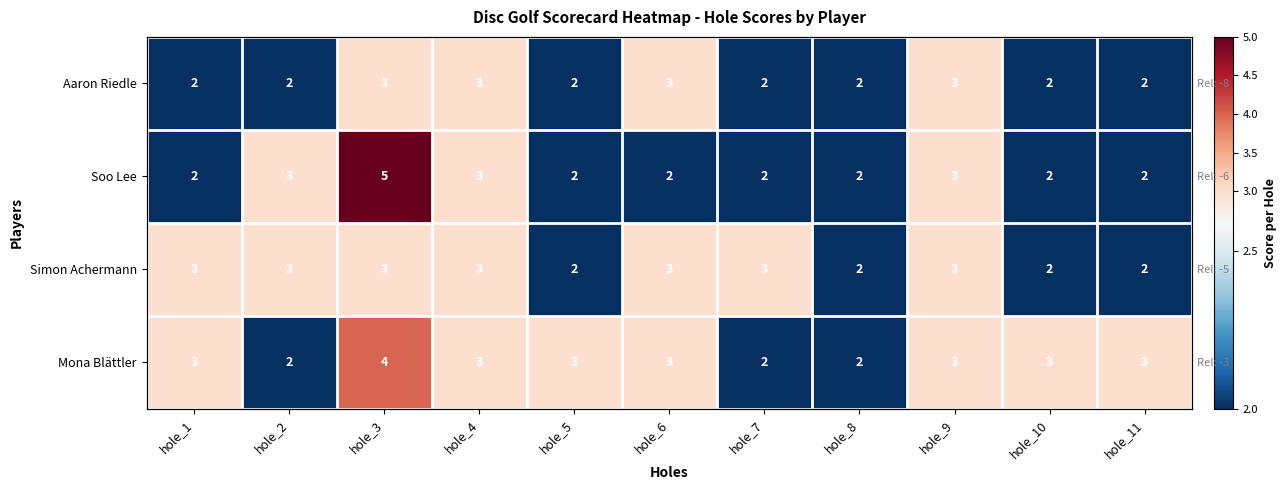

Which has a higher value, hole_10 or hole_4?

hole_4